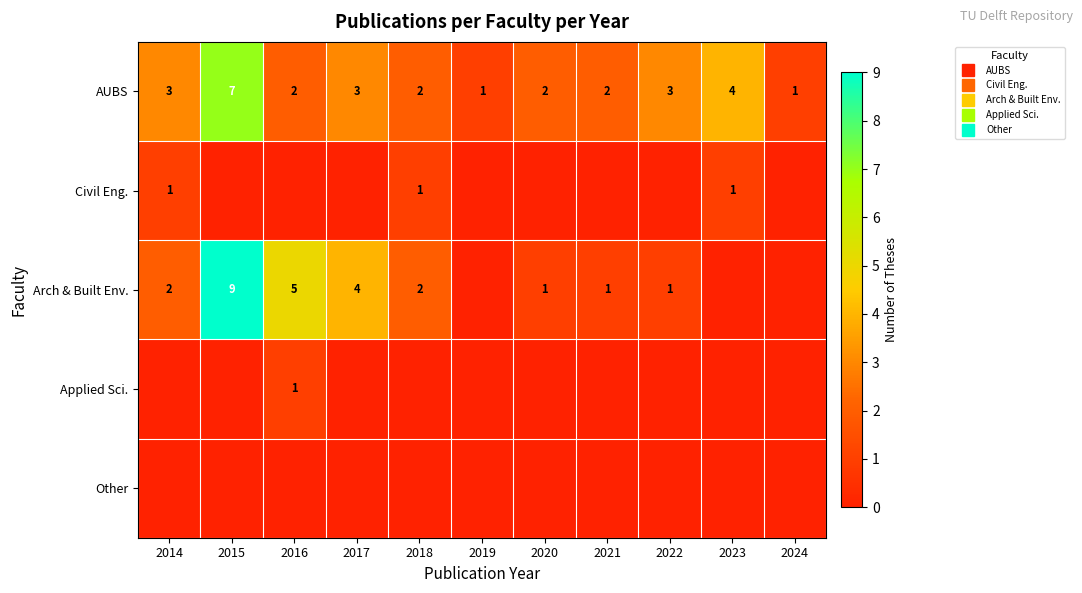

What is the highest value of the Applied Sci. series?

1